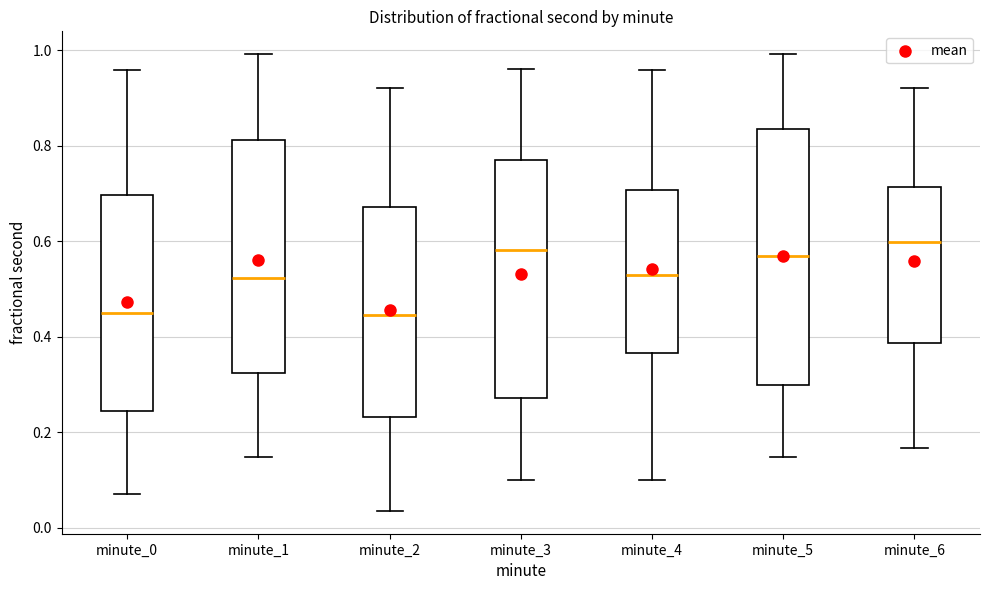

Reading left to right, transcribe this box plot: for each box, give where its median line is, the range the box spans, and where its two whiskers end, as read against the y-axis. The values are not printed on the chart, so give them approximately, as read against the axis.

minute_0: median 0.46, box 0.24 to 0.70, whiskers 0.08 to 0.96
minute_1: median 0.52, box 0.32 to 0.82, whiskers 0.14 to 1.00
minute_2: median 0.44, box 0.24 to 0.68, whiskers 0.04 to 0.92
minute_3: median 0.58, box 0.28 to 0.76, whiskers 0.10 to 0.96
minute_4: median 0.52, box 0.36 to 0.70, whiskers 0.10 to 0.96
minute_5: median 0.56, box 0.30 to 0.84, whiskers 0.14 to 1.00
minute_6: median 0.60, box 0.38 to 0.72, whiskers 0.16 to 0.92